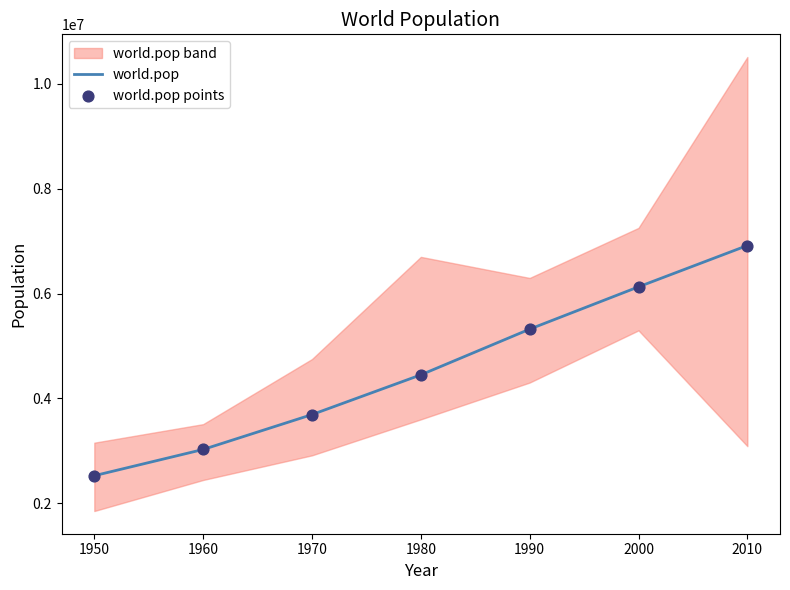

List the labels in order of world.pop value, largest first.

2010, 2000, 1990, 1980, 1970, 1960, 1950